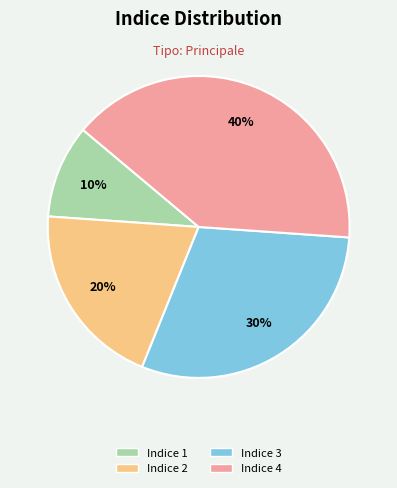

What percentage is the Indice 3 slice, to the nearest percent?

30%